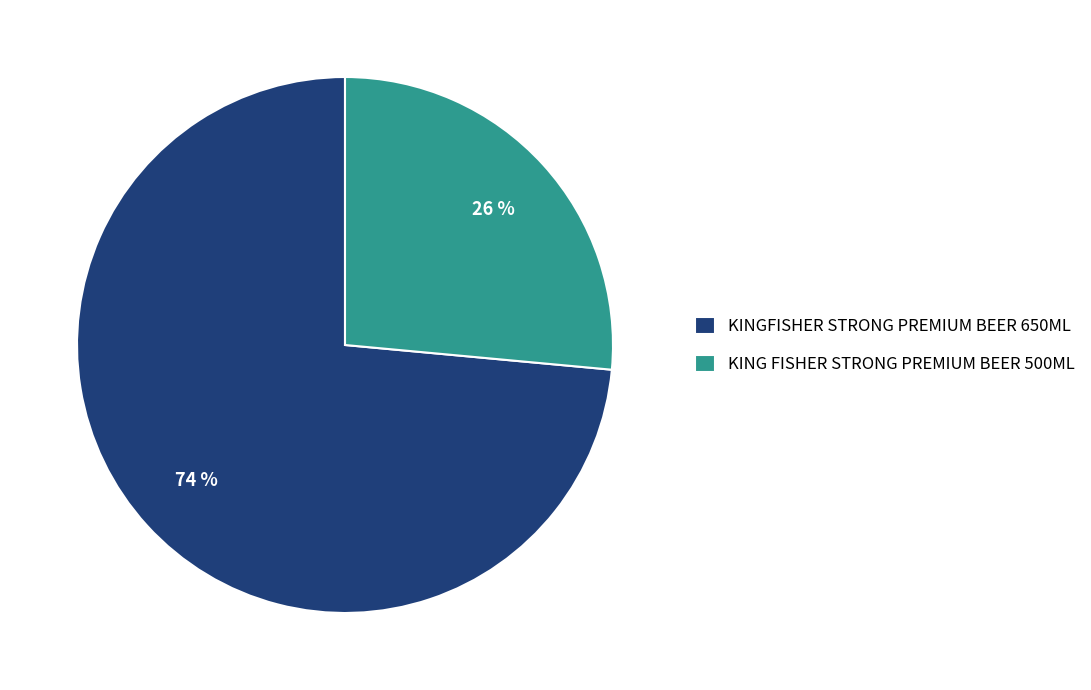

Which category accounts for the majority?

KINGFISHER STRONG PREMIUM BEER 650ML